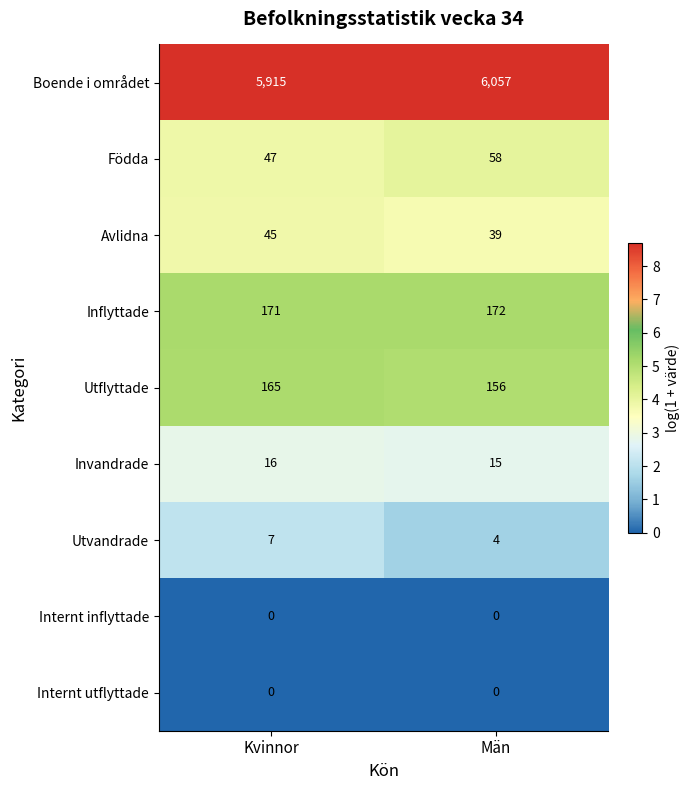

List the labels in order of Boende i området value, smallest first.

Kvinnor, Män